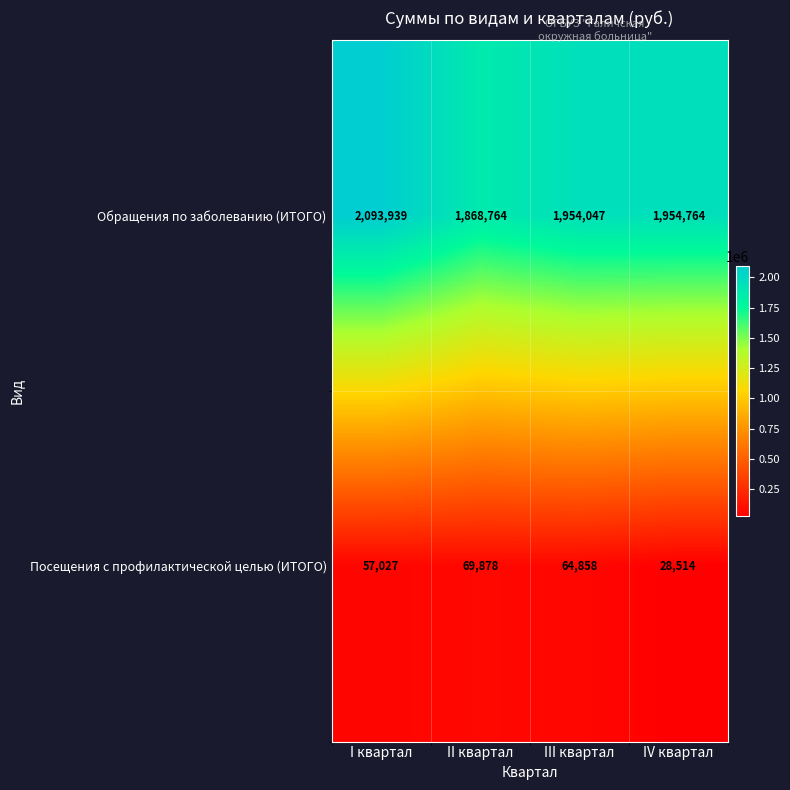

Which series has the largest total across all categories?

Обращения по заболеванию (ИТОГО)